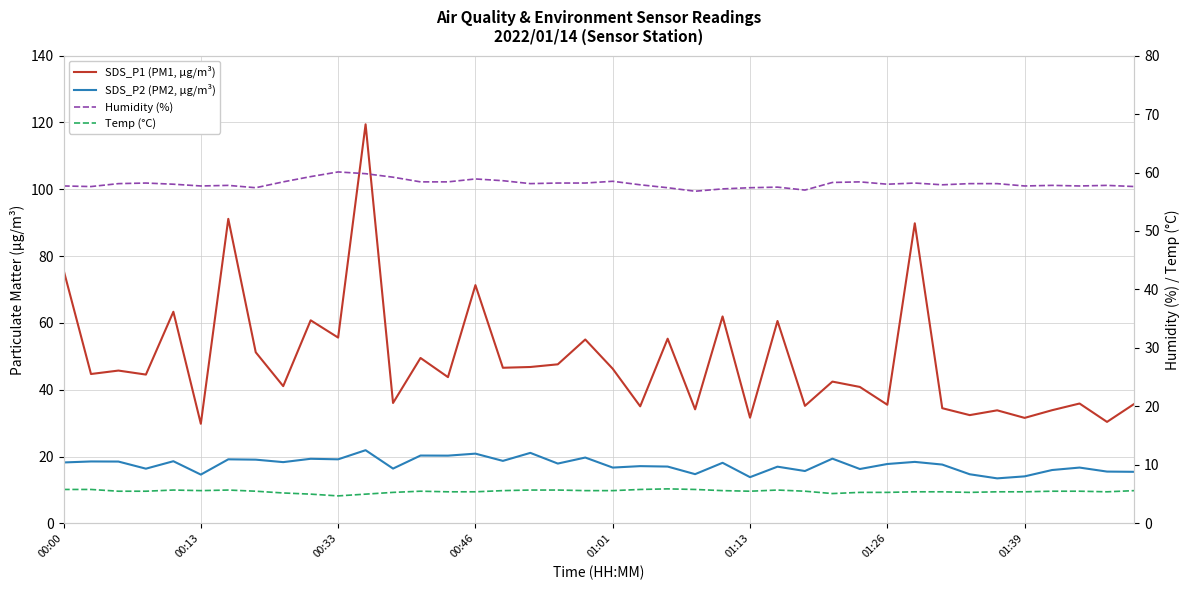

What is the approximate value of Temp (°C) at 12?

5.3